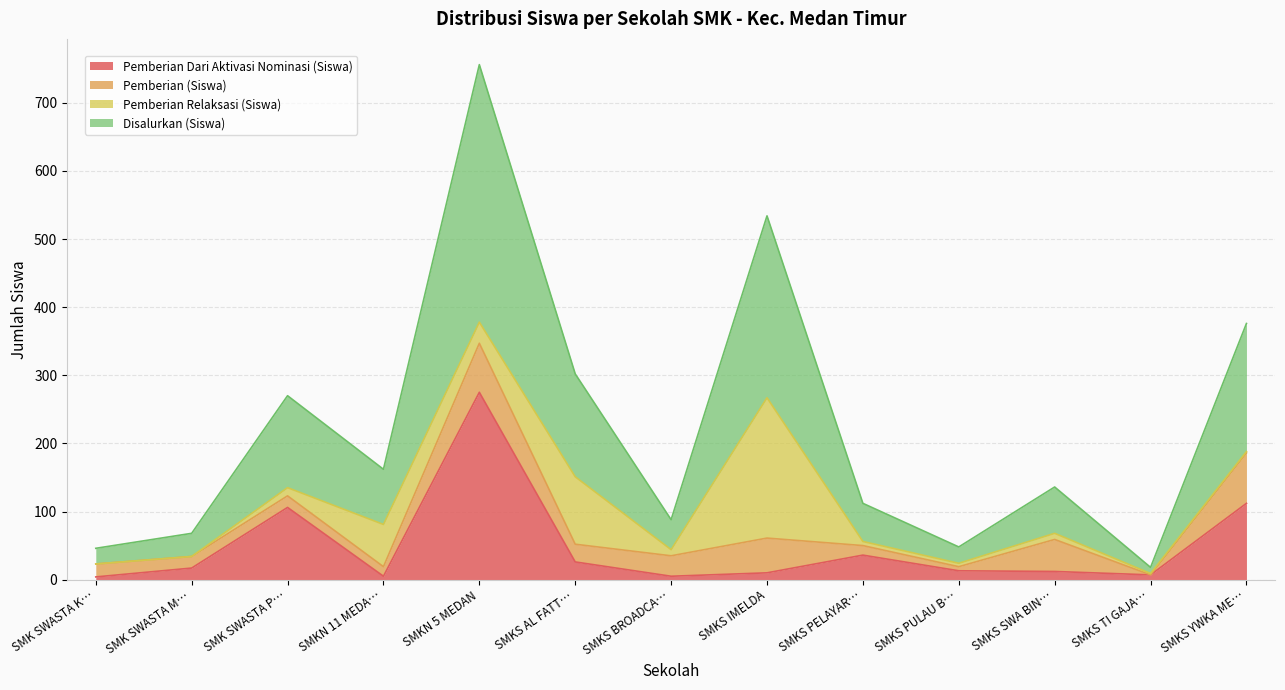

True or false: Pemberian Dari Aktivasi Nominasi (Siswa) and Disalurkan (Siswa) cross at least once.

False